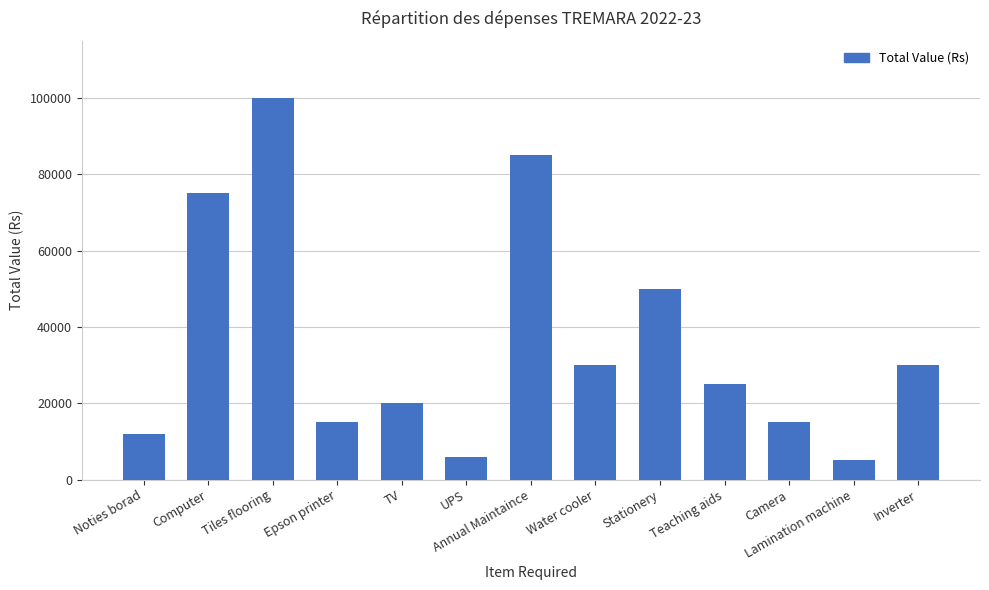

Between Inverter and Lamination machine, which is larger?

Inverter